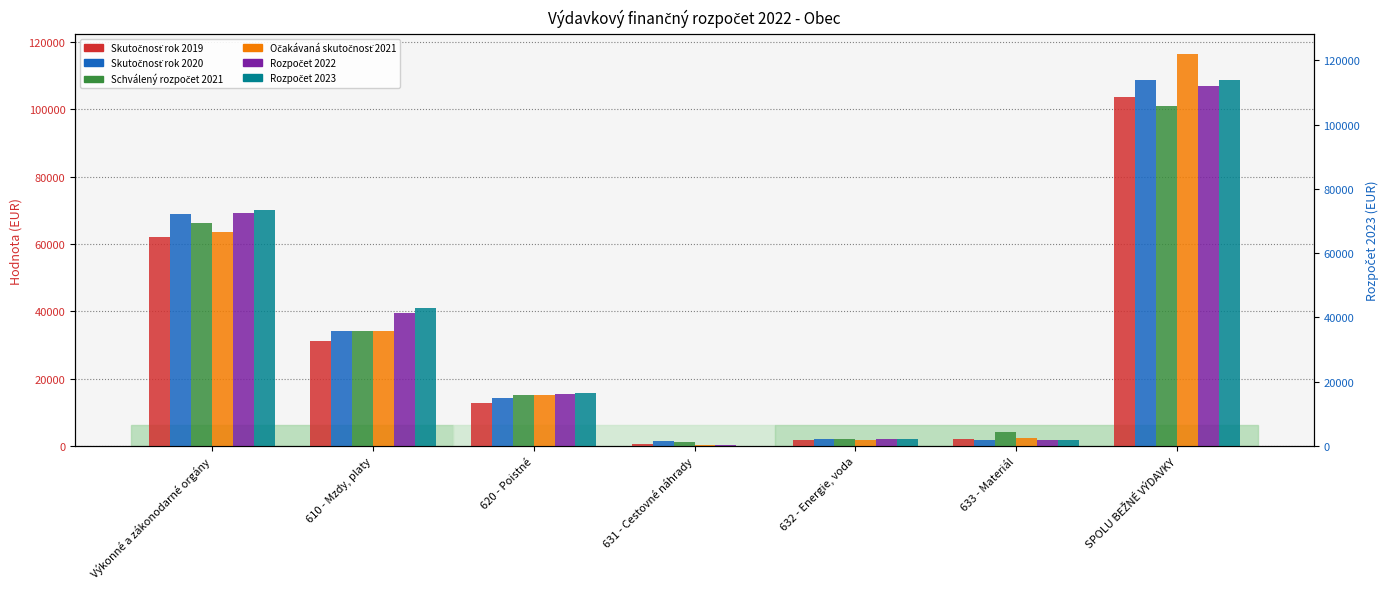

What is the difference between the highest and lowest values at 633 - Materiál?

2460.0